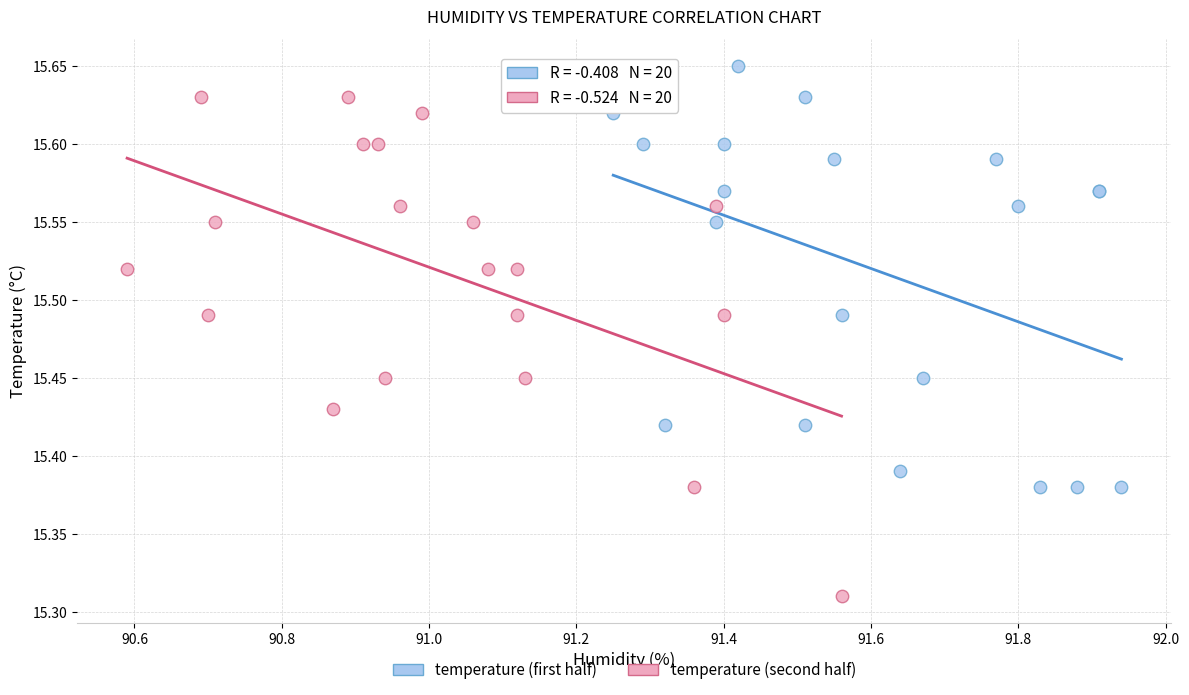

Which series contains the highest Y value?

temperature (first half)